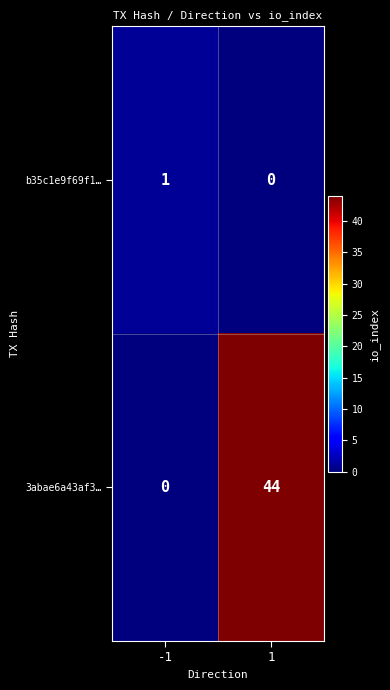

At 1, list the series in order from smallest to largest.

b35c1e9f69f1…, 3abae6a43af3…